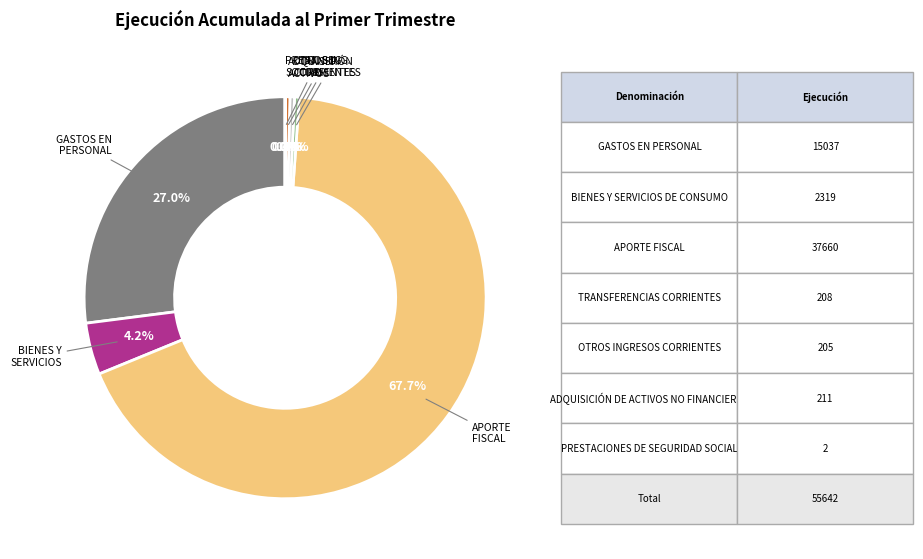

Combined, do APORTE FISCAL and OTROS ING. CORRIENTES account for over 50%?

Yes